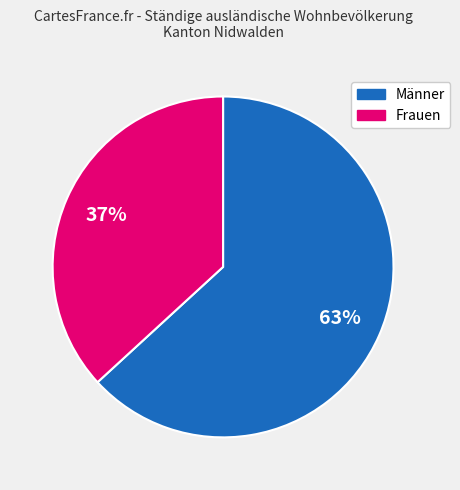

The Männer slice represents 63% of the pie. True or false?

True